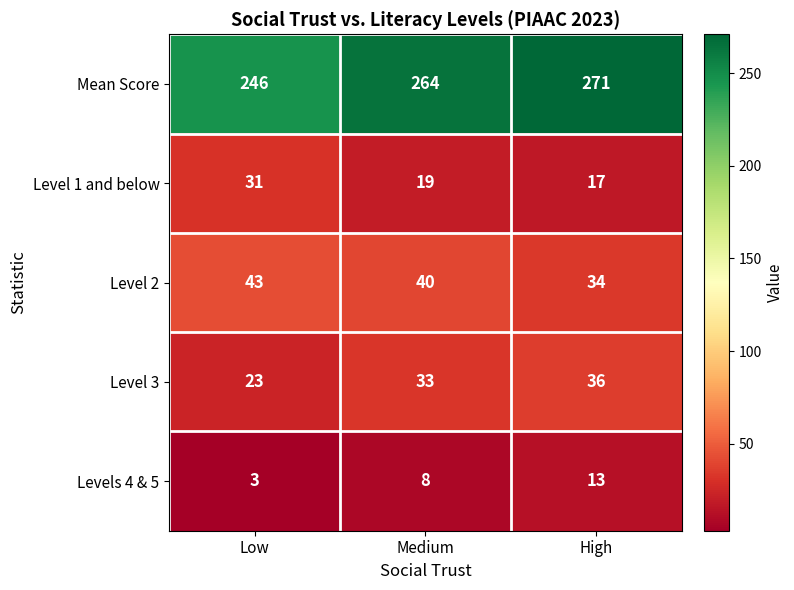

What is the approximate value of Mean Score at Low, to the nearest 5?

245